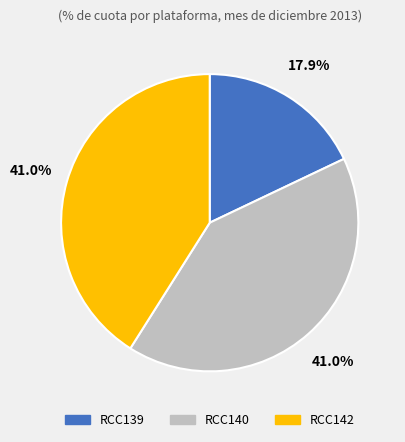

How much of the chart is everything except RCC140?

59.0%